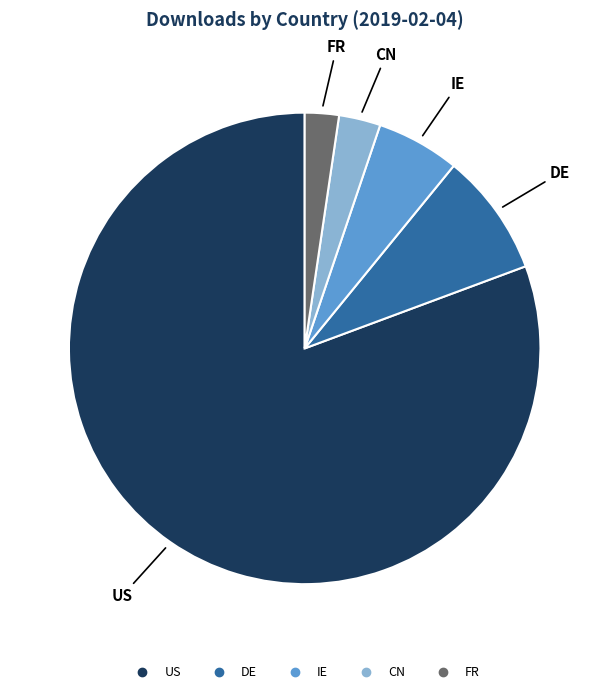

Do CN and US together represent more than half of the pie?

Yes